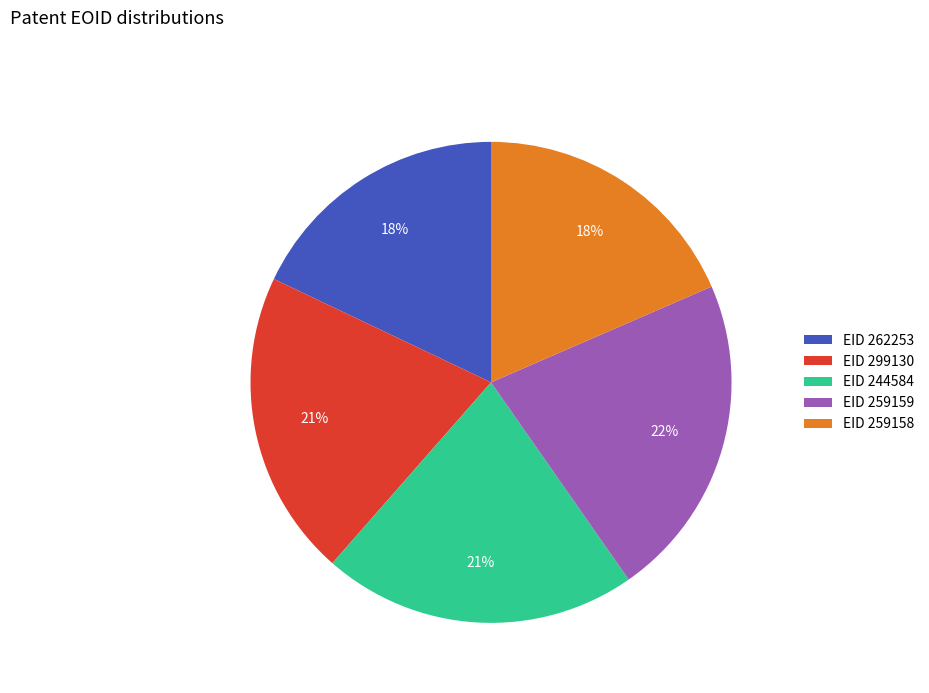

What percentage is the EID 244584 slice, to the nearest percent?

21%